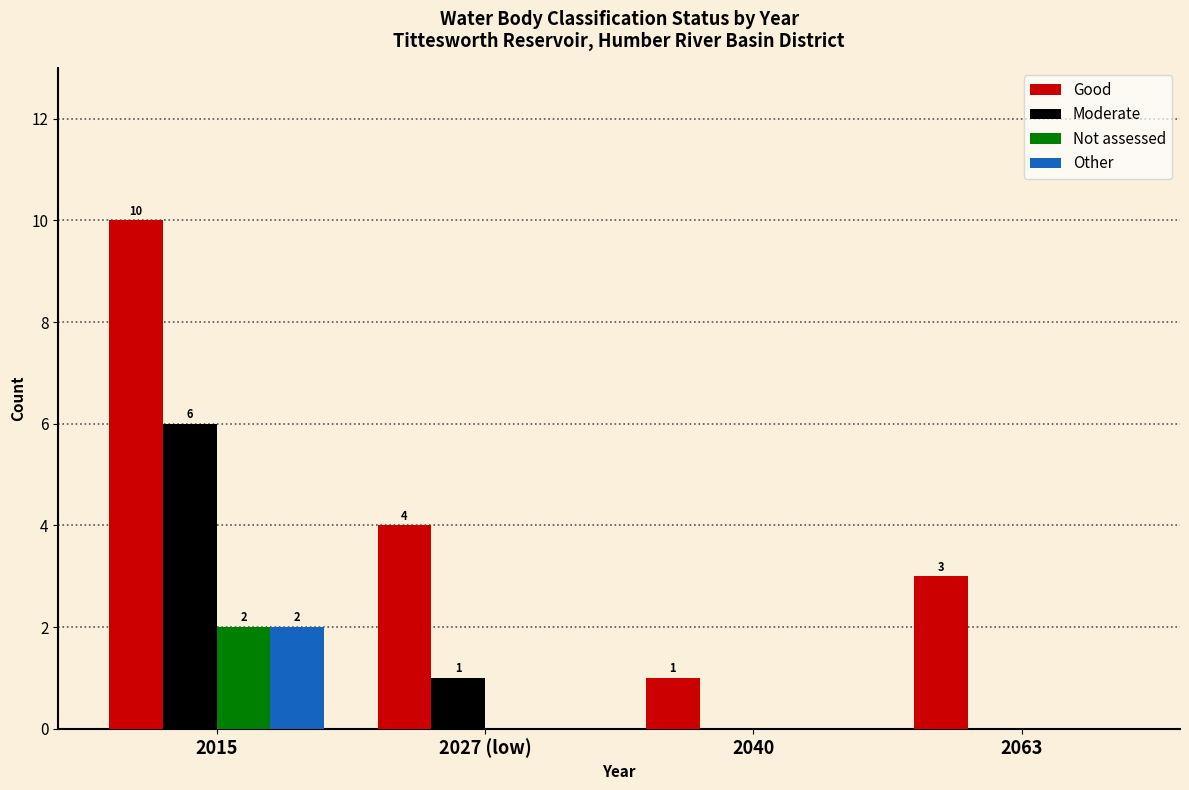

How many groups of bars are there?

4